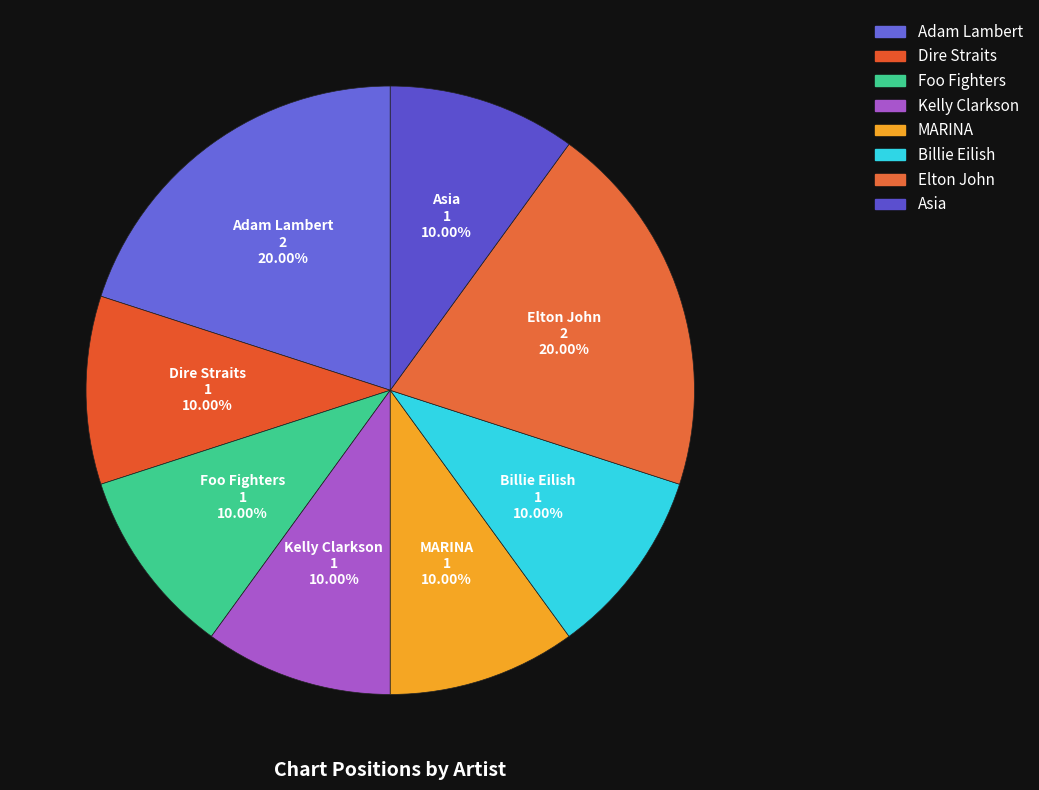

Rank the categories by value from highest to lowest.

Adam Lambert, Elton John, Dire Straits, Foo Fighters, Kelly Clarkson, MARINA, Billie Eilish, Asia